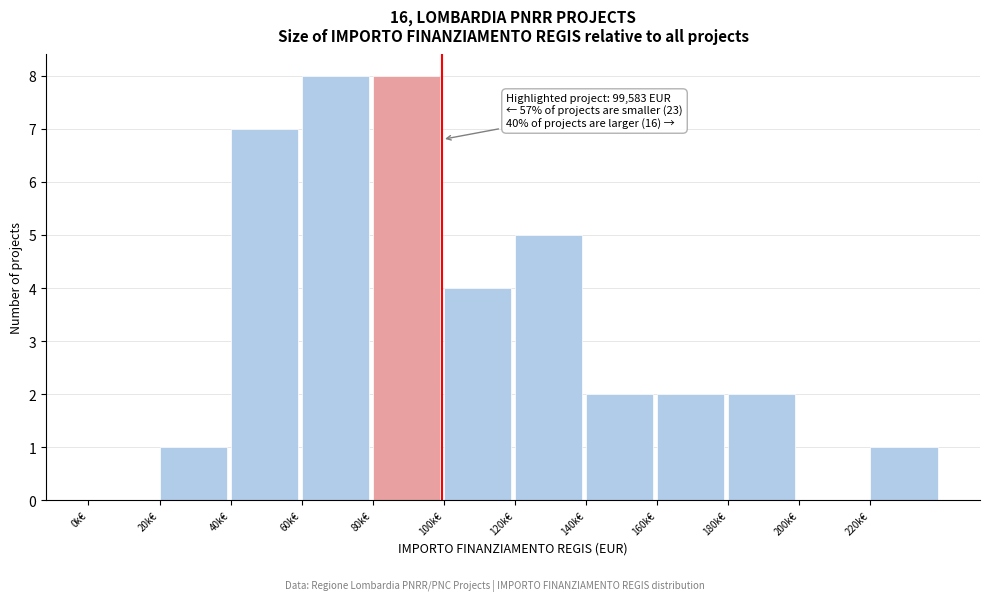

Reading left to right, what are all the values shown in this chart?

0k€=0	20k€=1	40k€=7	60k€=8	80k€=8	100k€=4	120k€=5	140k€=2	160k€=2	180k€=2	200k€=0	220k€=1